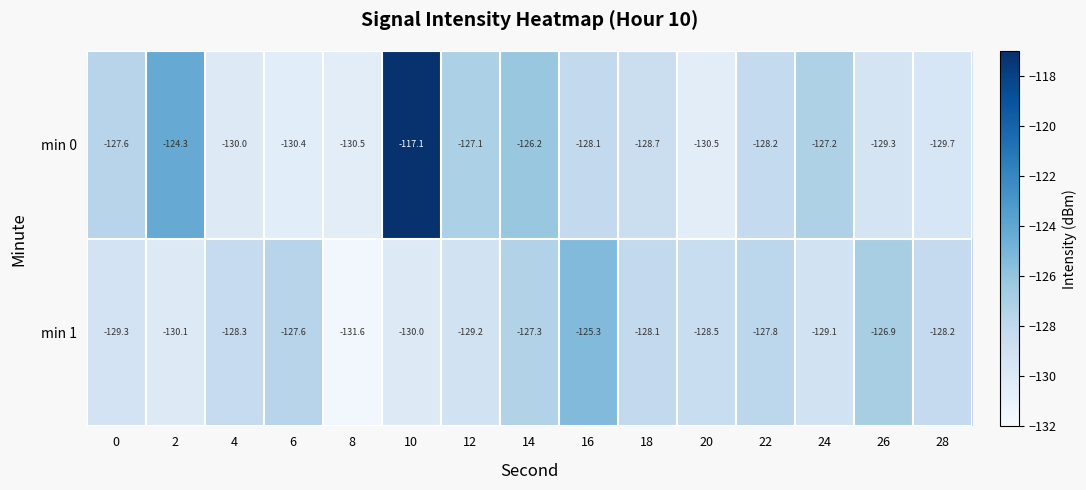

The min 0 series shows -129.3 at 26. True or false?

True